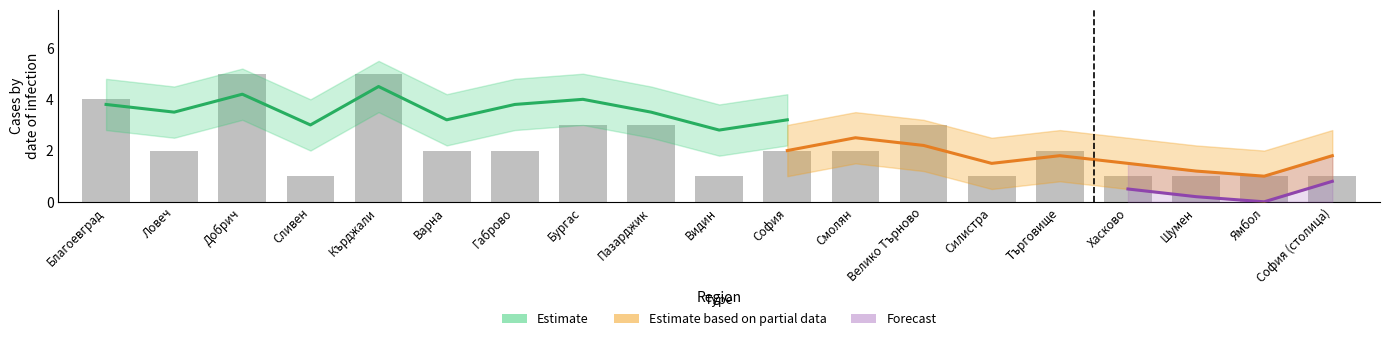

What is the difference between the maximum and second lowest values?

4